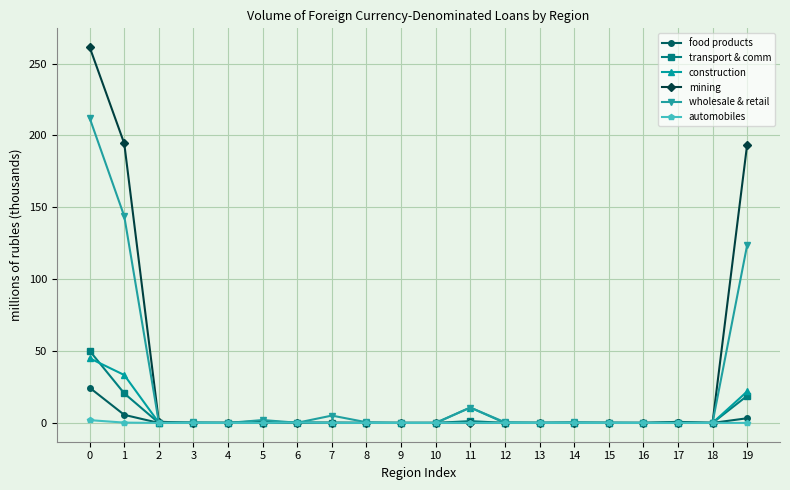

True or false: construction has more than 1 interior local peaks.

True